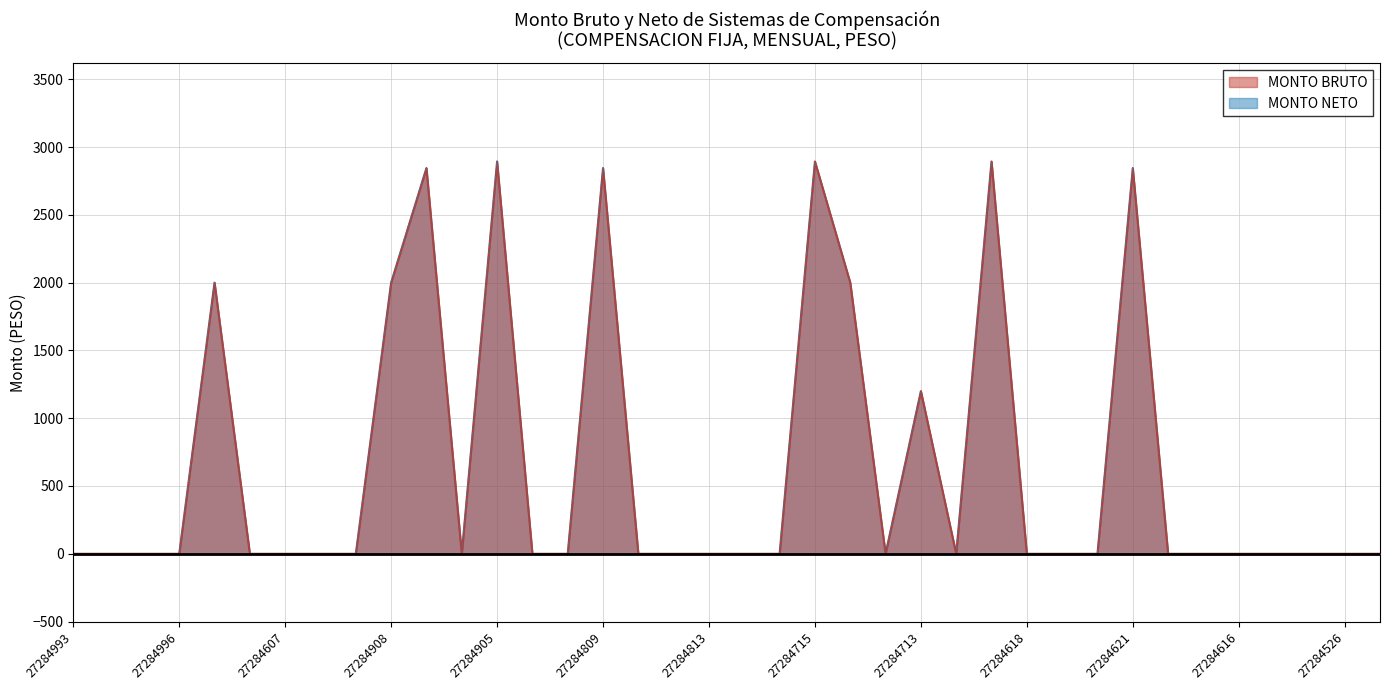

How many data points does each series have?

38